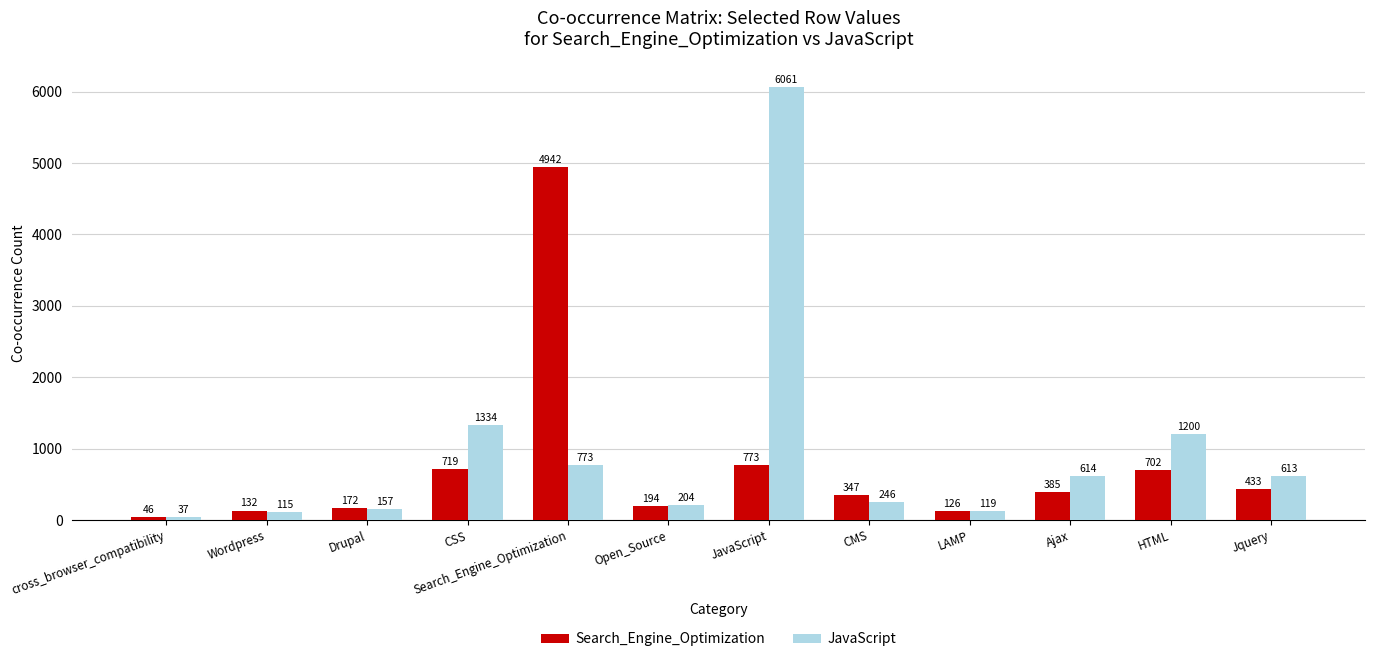

List the series in order of their peak value, lowest first.

Search_Engine_Optimization, JavaScript